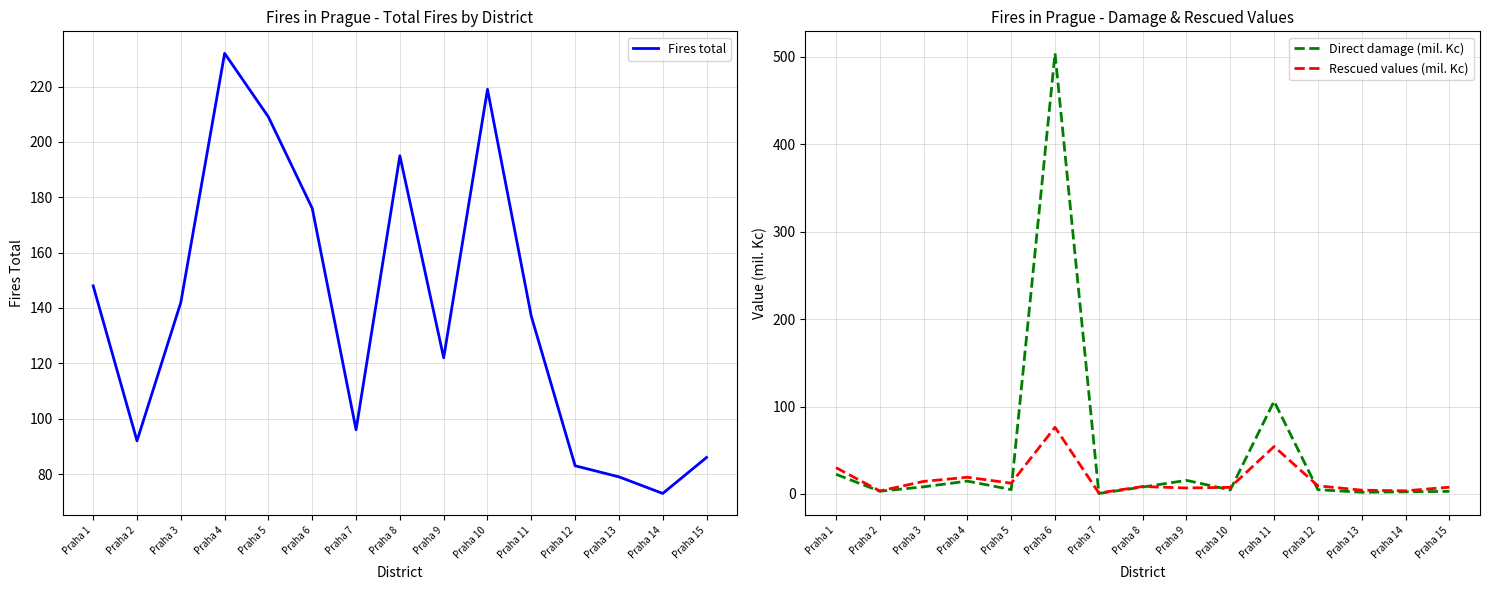

How many intersections are there between Rescued values (mil. Kc) and Direct damage (mil. Kc)?

6